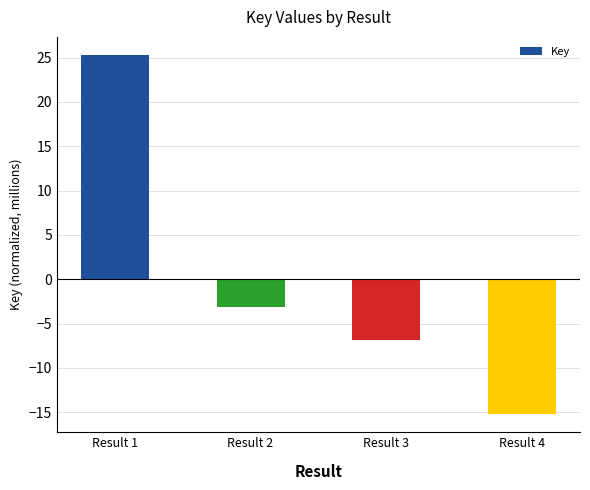

Between Result 4 and Result 1, which is larger?

Result 1